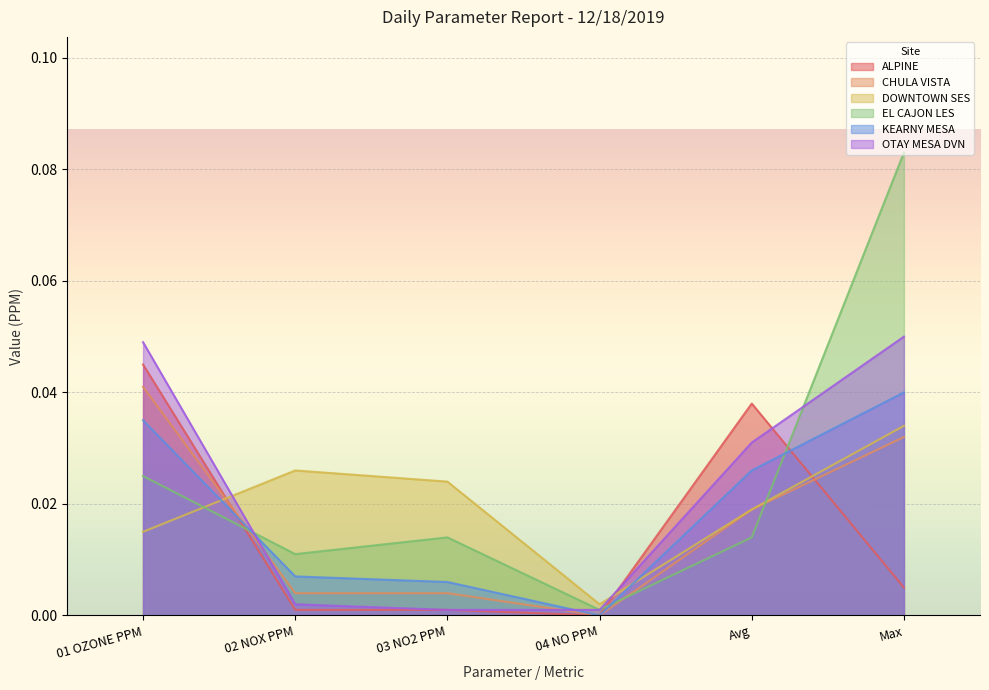

How many distinct data groups are displayed?

6